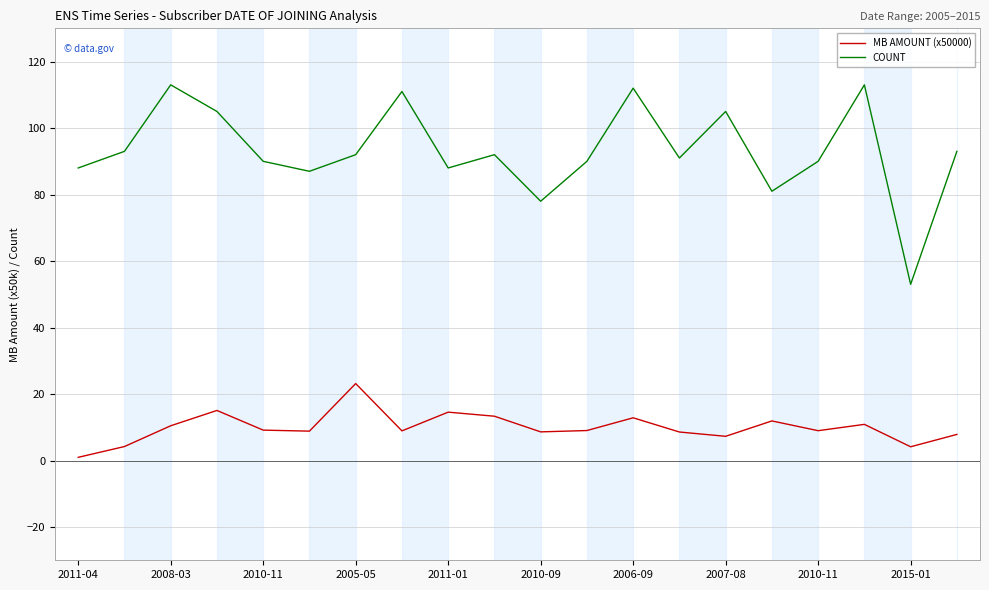

True or false: COUNT and MB AMOUNT (x50000) cross at least once.

False